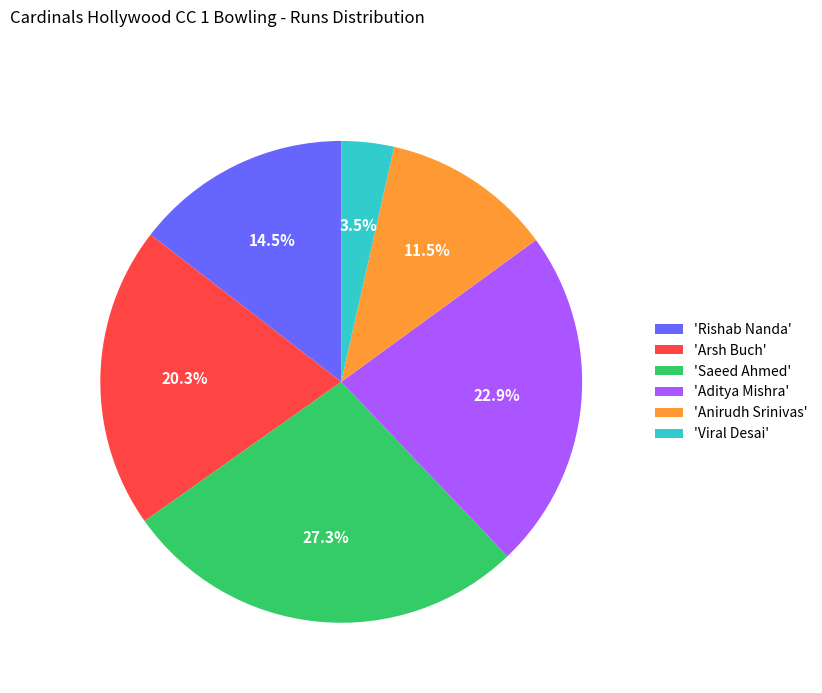

Is 'Anirudh Srinivas' the majority of the pie?

No